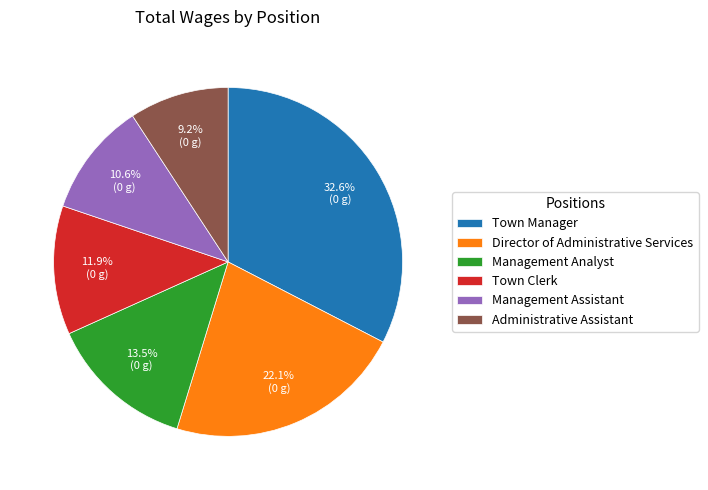

How many slices are in this pie chart?

6